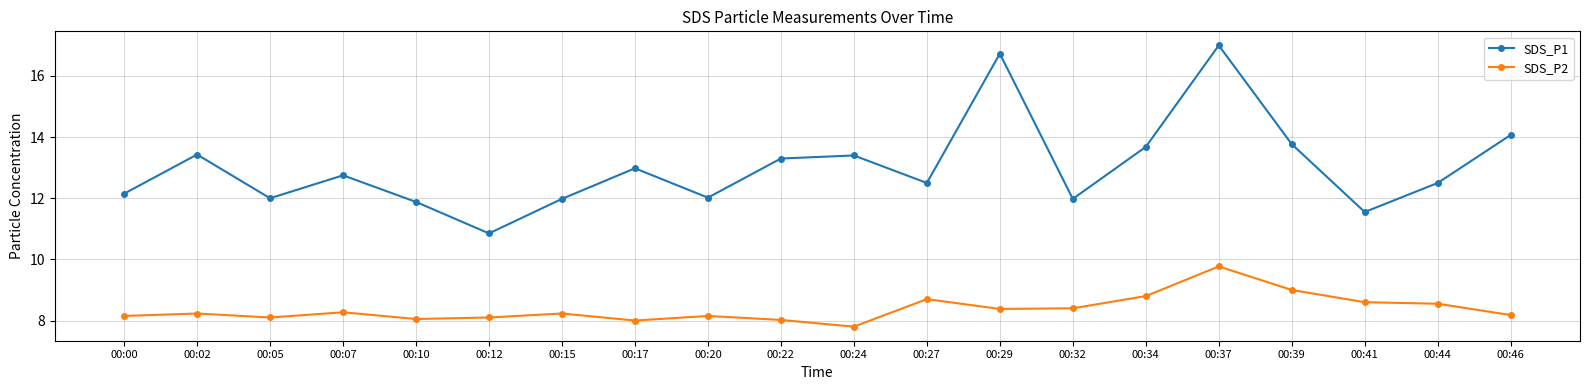

How many categories are shown in the chart?

20